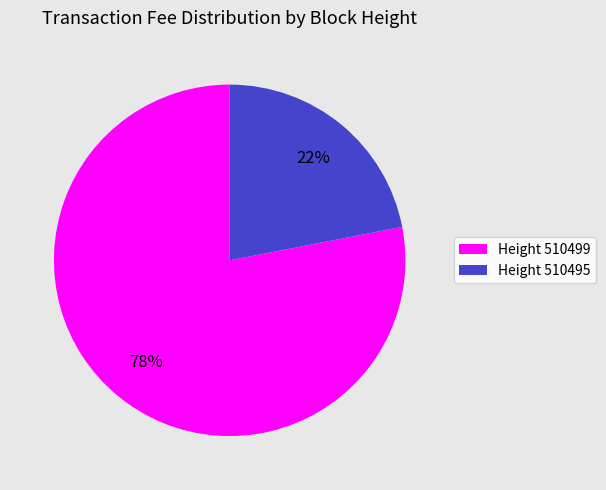

To the nearest percent, what portion does Height 510495 represent?

22%